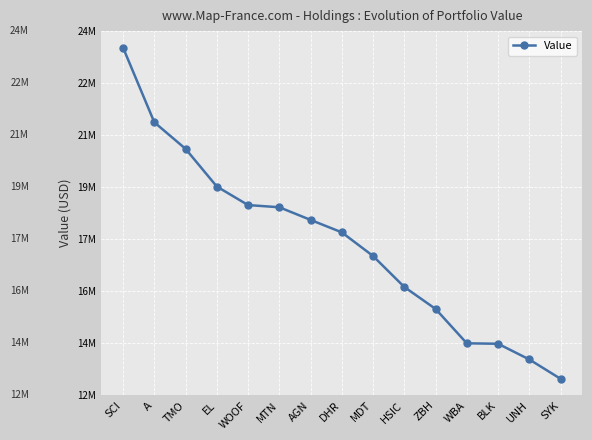

What is the difference between the maximum and minimum values?

10499000